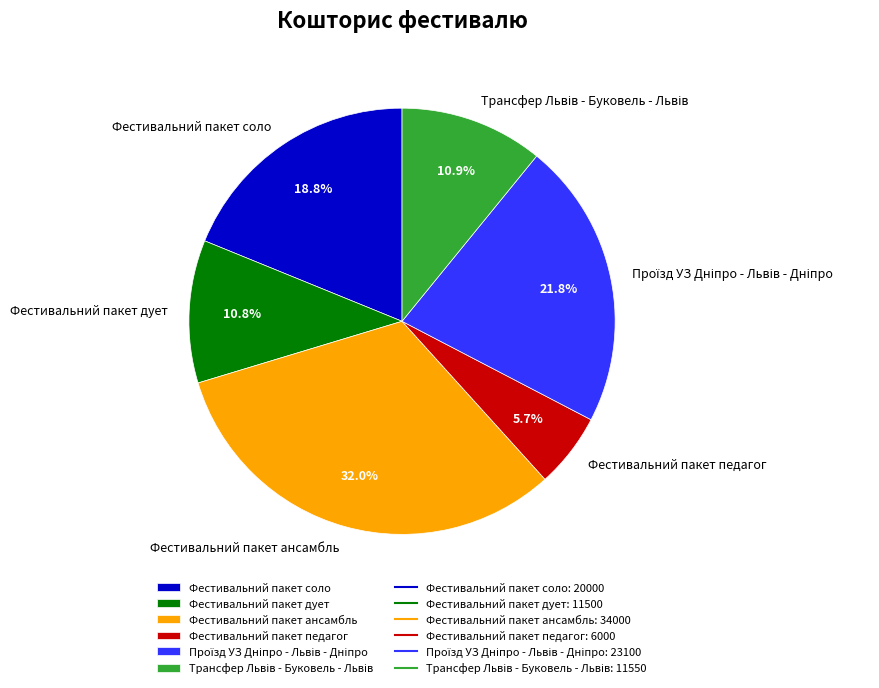

Which slice is the smallest?

Фестивальний пакет педагог